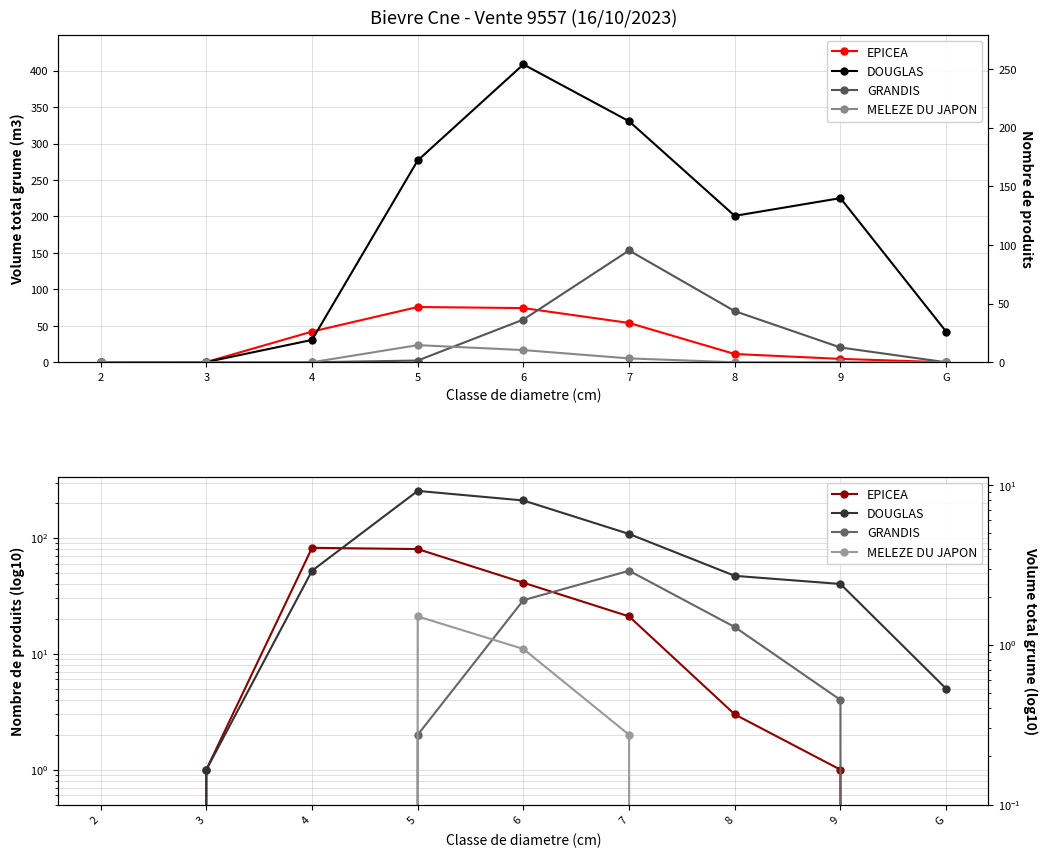

Reading left to right, what are all the values shown in this chart?

EPICEA: 2=0	3=1	4=82	5=80	6=41	7=21	8=3	9=1	G=0
DOUGLAS: 2=0	3=1	4=52	5=254	6=210	7=108	8=47	9=40	G=5
GRANDIS: 2=0	3=0	4=0	5=2	6=29	7=52	8=17	9=4	G=0
MELEZE DU JAPON: 2=0	3=0	4=0	5=21	6=11	7=2	8=0	9=0	G=0